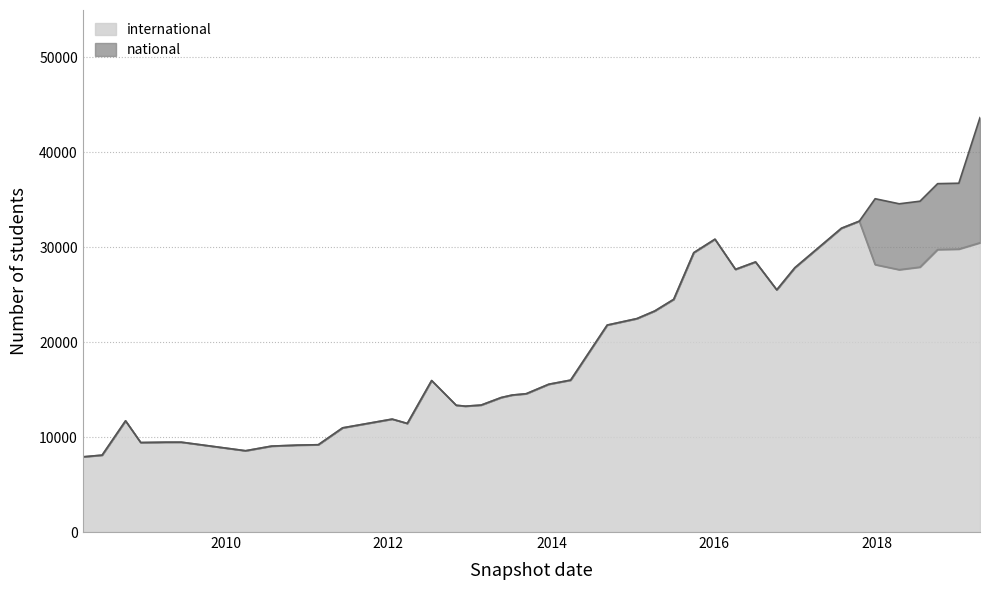

What is the label of the 7th point from the left?

2010-04-01